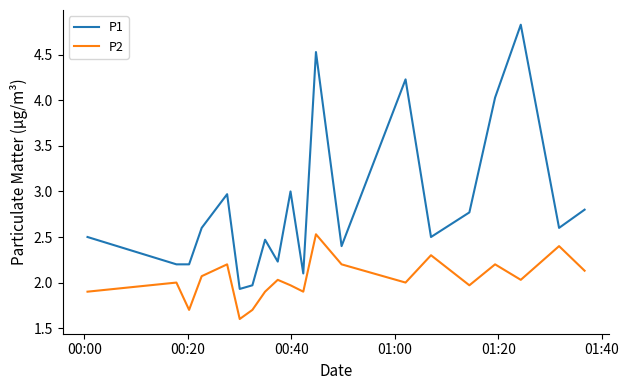

What is the minimum value for P1?

1.9